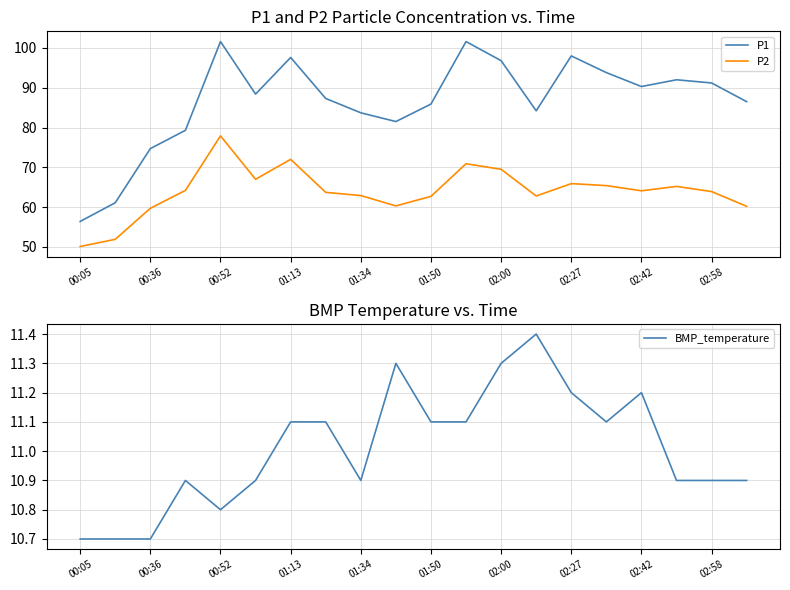

In BMP_temperature, how many points are higher than both neighbors (excluding endpoints)?

4